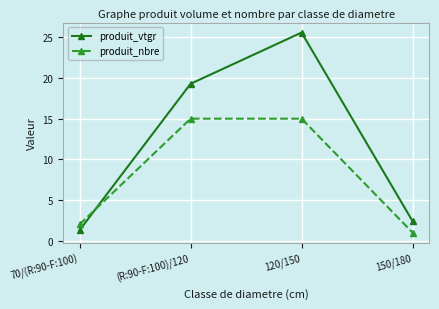

What is the spread (max minus min) of values at 150/180?

1.4